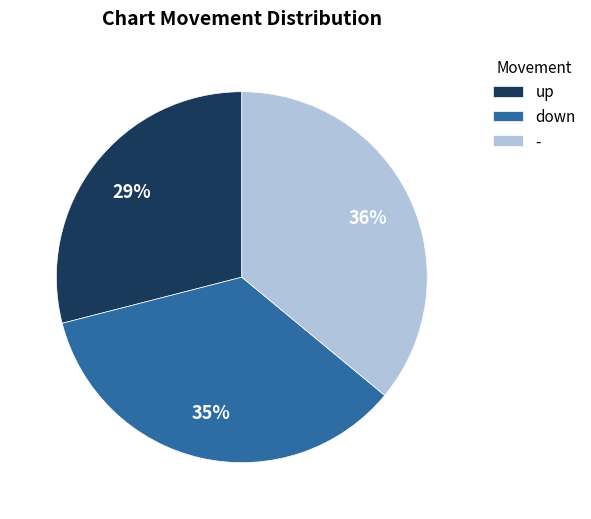

Combined, do - and up account for over 50%?

Yes